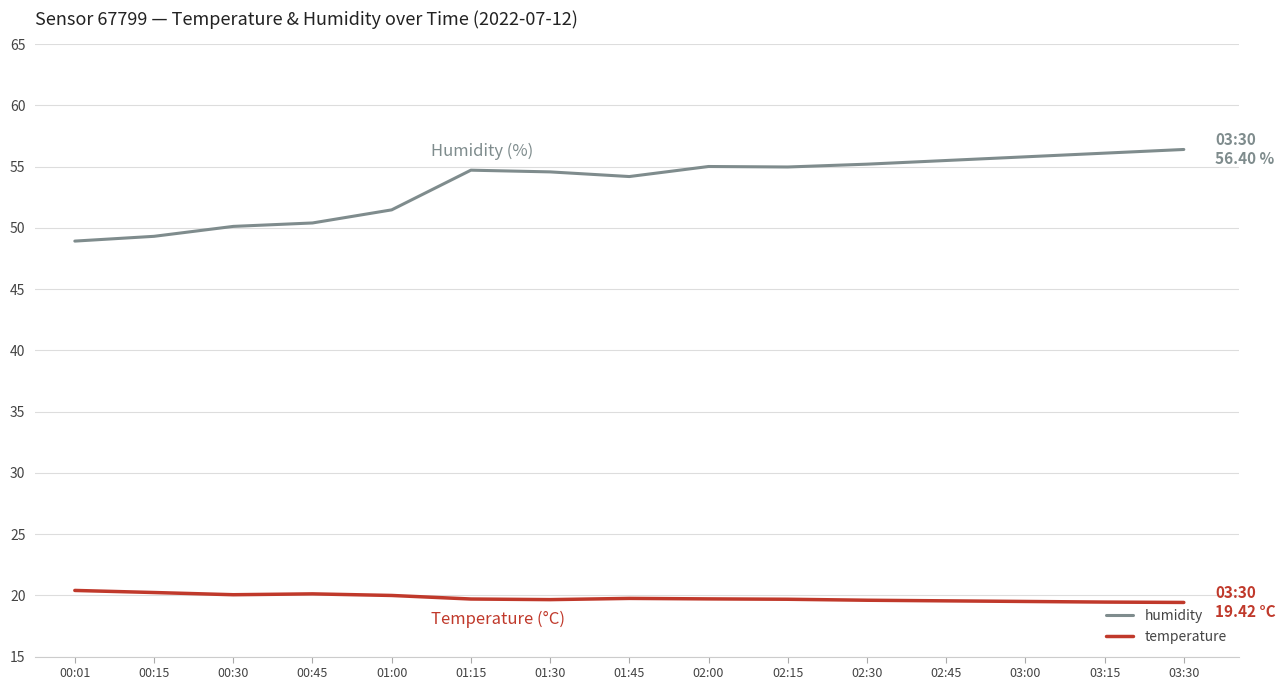

What is the difference between the highest and lowest values at 00:45?

30.3